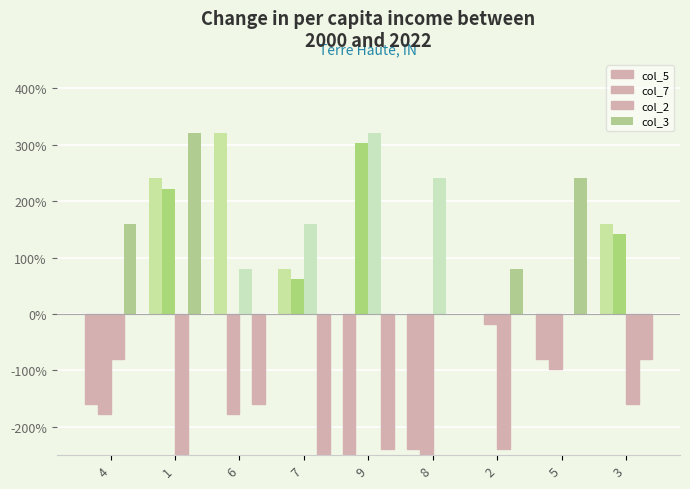

At 6, list the series in order from largest to smallest.

col_5, col_2, col_3, col_7